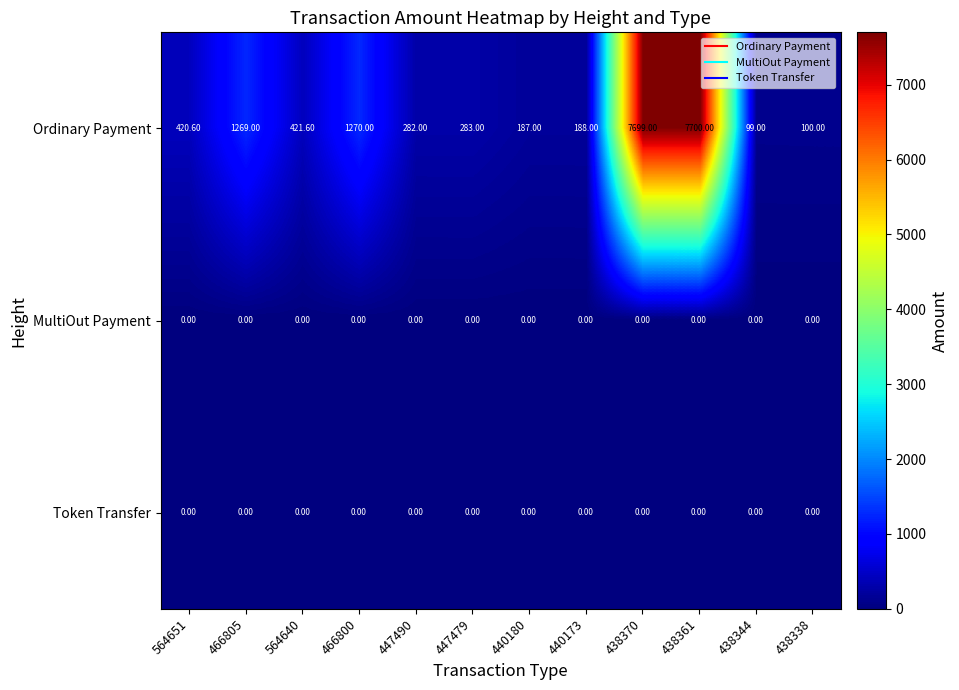

What is the difference between the maximum and minimum values in the Ordinary Payment series?

7601.0